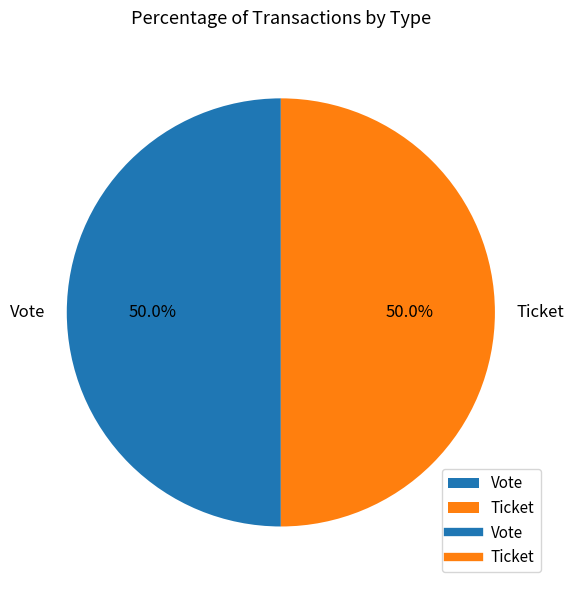

What portion of the pie excludes Ticket?

50.0%